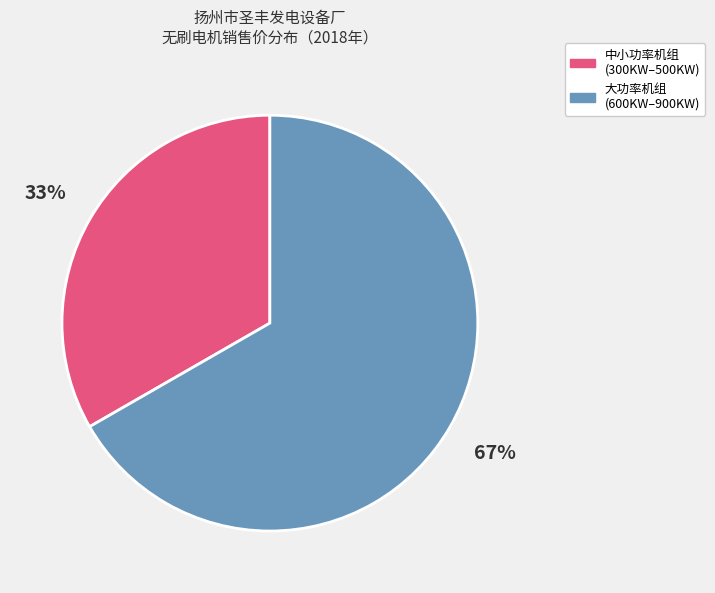

What is the smallest slice in the pie chart?

中小功率机组 (300KW–500KW)